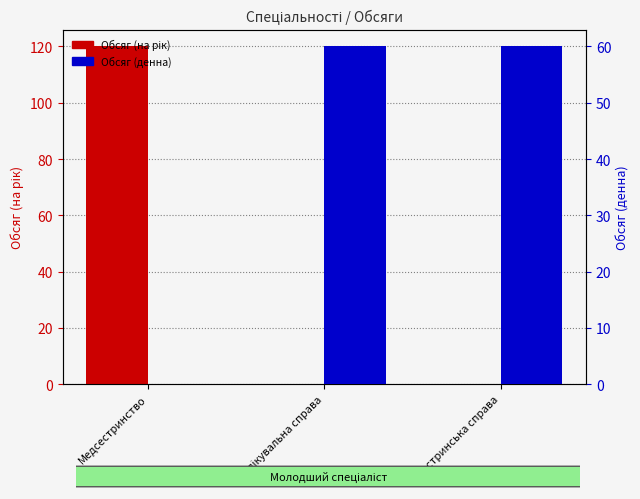

Between Медсестринство and лікувальна справа, which is larger?

Медсестринство